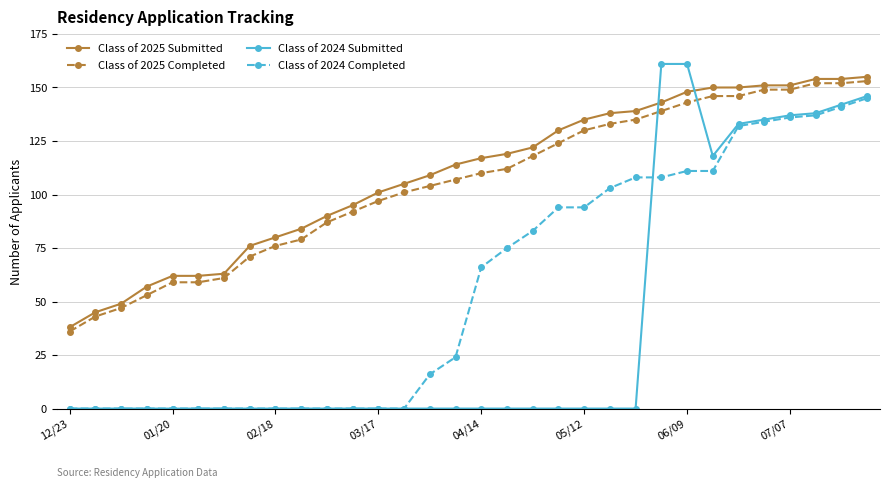

What is the value of the Class of 2024 Completed point at the 20th from the left?

94